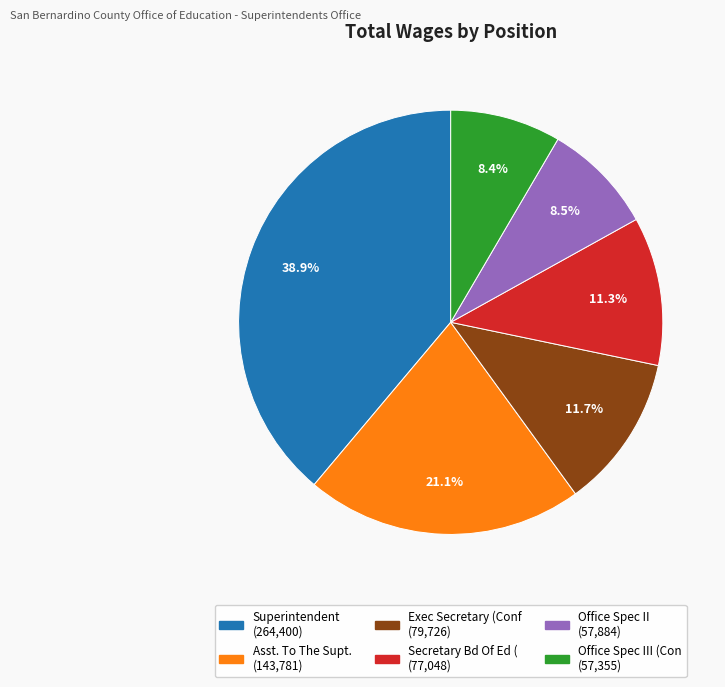

Is there any slice that represents more than half of the pie?

No